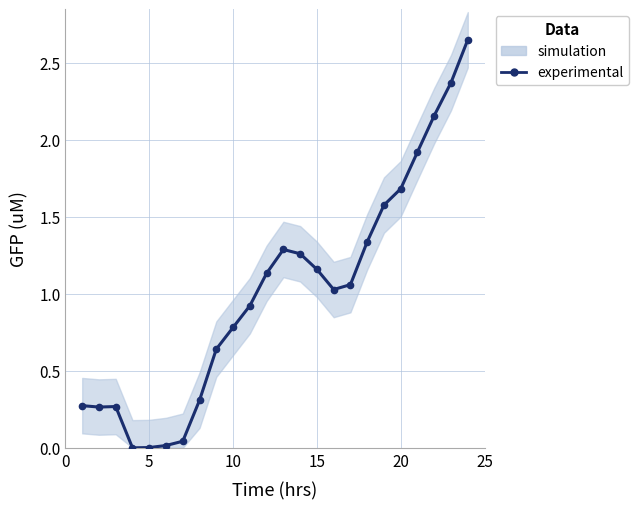

True or false: there are more than 2 points higher than both neighbors.

False